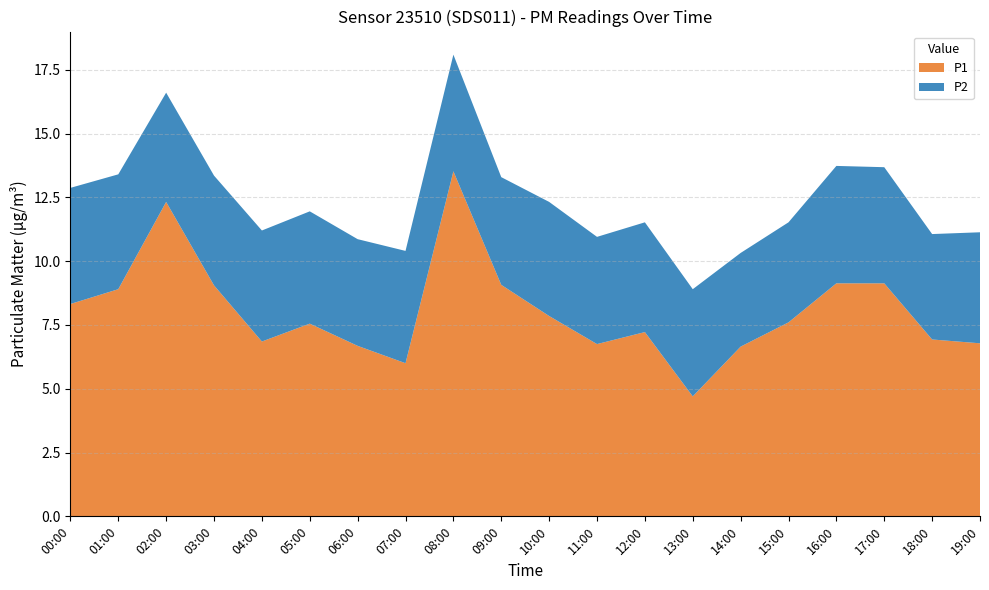

Reading left to right, transcribe all the data shown in this chart.

P1: 8.3	8.9	12.3	9.1	6.8	7.5	6.7	6.0	13.5	9.1	7.8	6.8	7.2	4.7	6.7	7.6	9.1	9.1	6.9	6.8
P2: 4.5	4.5	4.3	4.3	4.3	4.4	4.2	4.4	4.6	4.2	4.5	4.2	4.3	4.2	3.7	3.9	4.6	4.5	4.1	4.3